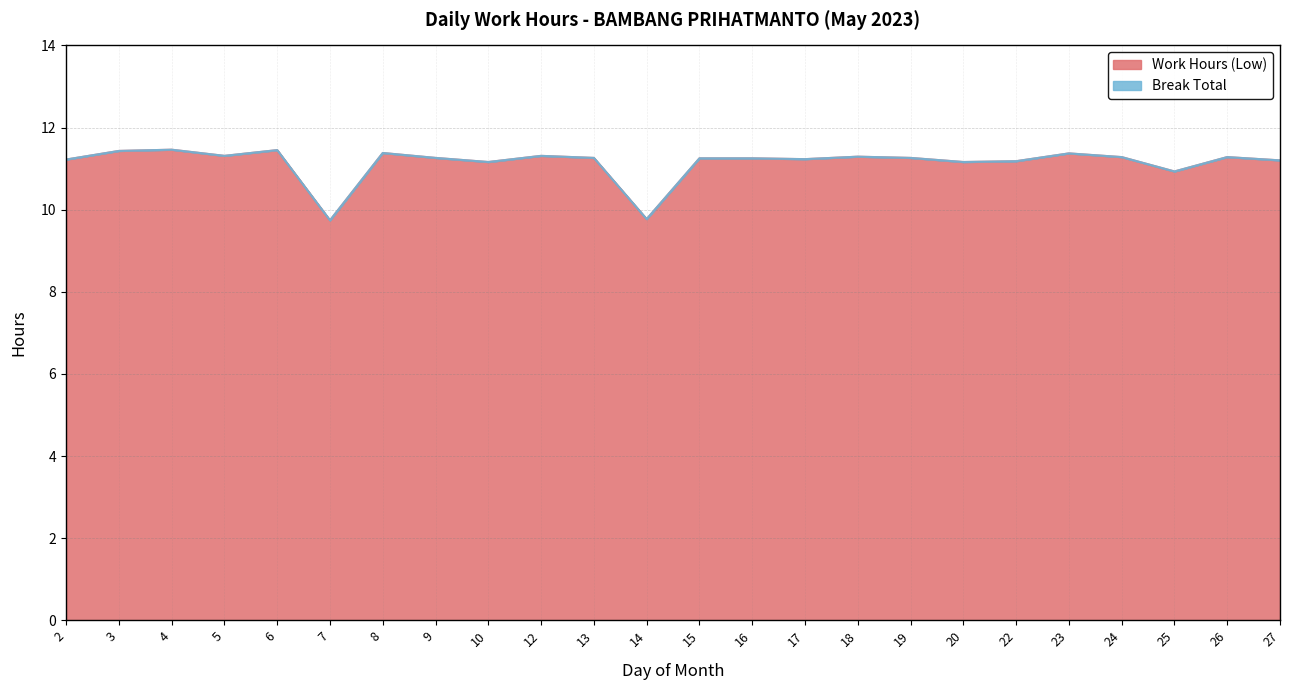

Reading left to right, what are all the values shown in this chart?

11.2	11.4	11.5	11.3	11.4	9.7	11.4	11.3	11.2	11.3	11.3	9.8	11.2	11.2	11.2	11.3	11.3	11.2	11.2	11.4	11.3	10.9	11.3	11.2